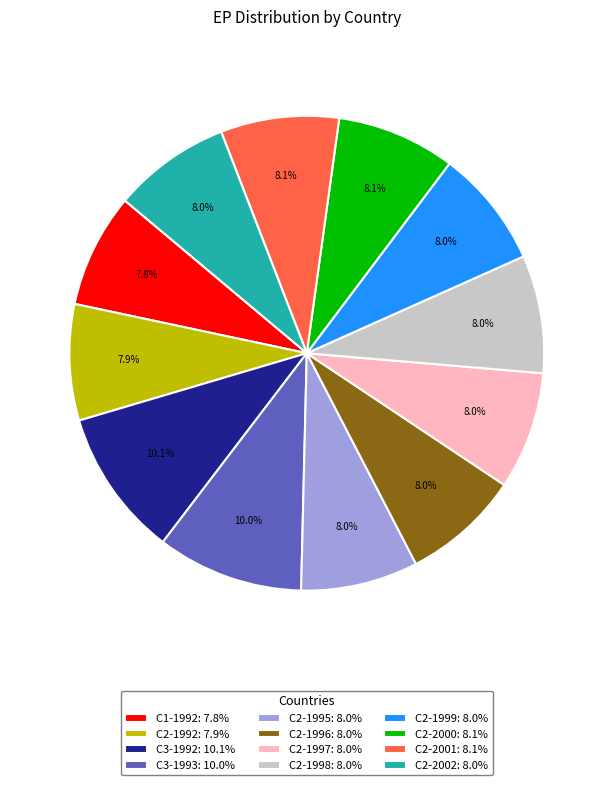

Between C1-1992: 7.8% and C3-1992: 10.1%, which is larger?

C3-1992: 10.1%